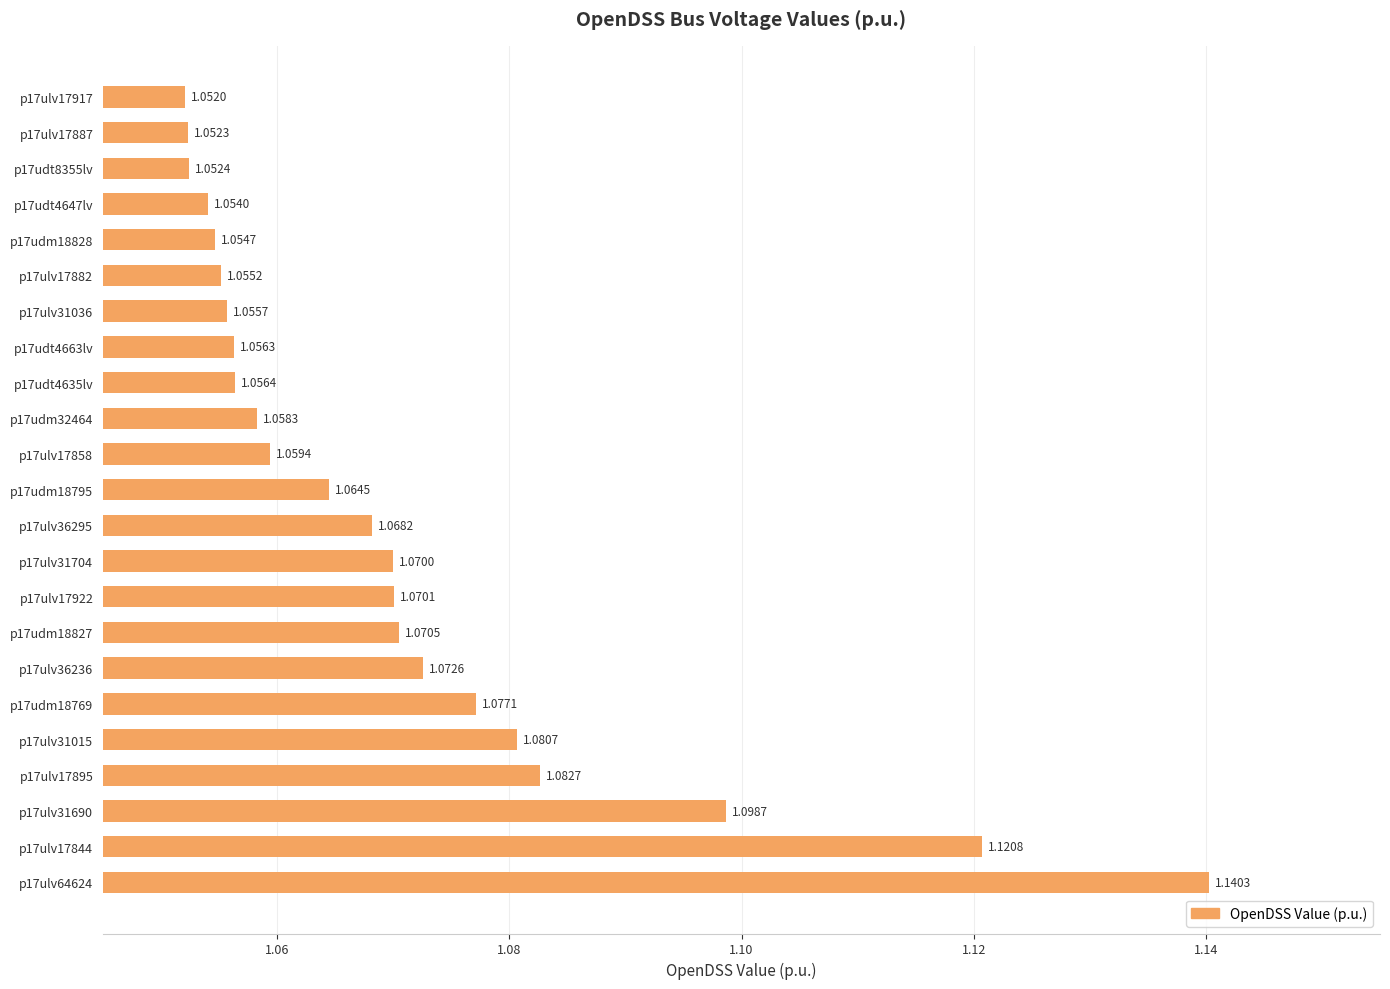

Rank the categories by value from lowest to highest.

p17ulv17917, p17ulv17887, p17udt8355lv, p17udt4647lv, p17udm18828, p17ulv17882, p17ulv31036, p17udt4663lv, p17udt4635lv, p17udm32464, p17ulv17858, p17udm18795, p17ulv36295, p17ulv31704, p17ulv17922, p17udm18827, p17ulv36236, p17udm18769, p17ulv31015, p17ulv17895, p17ulv31690, p17ulv17844, p17ulv64624